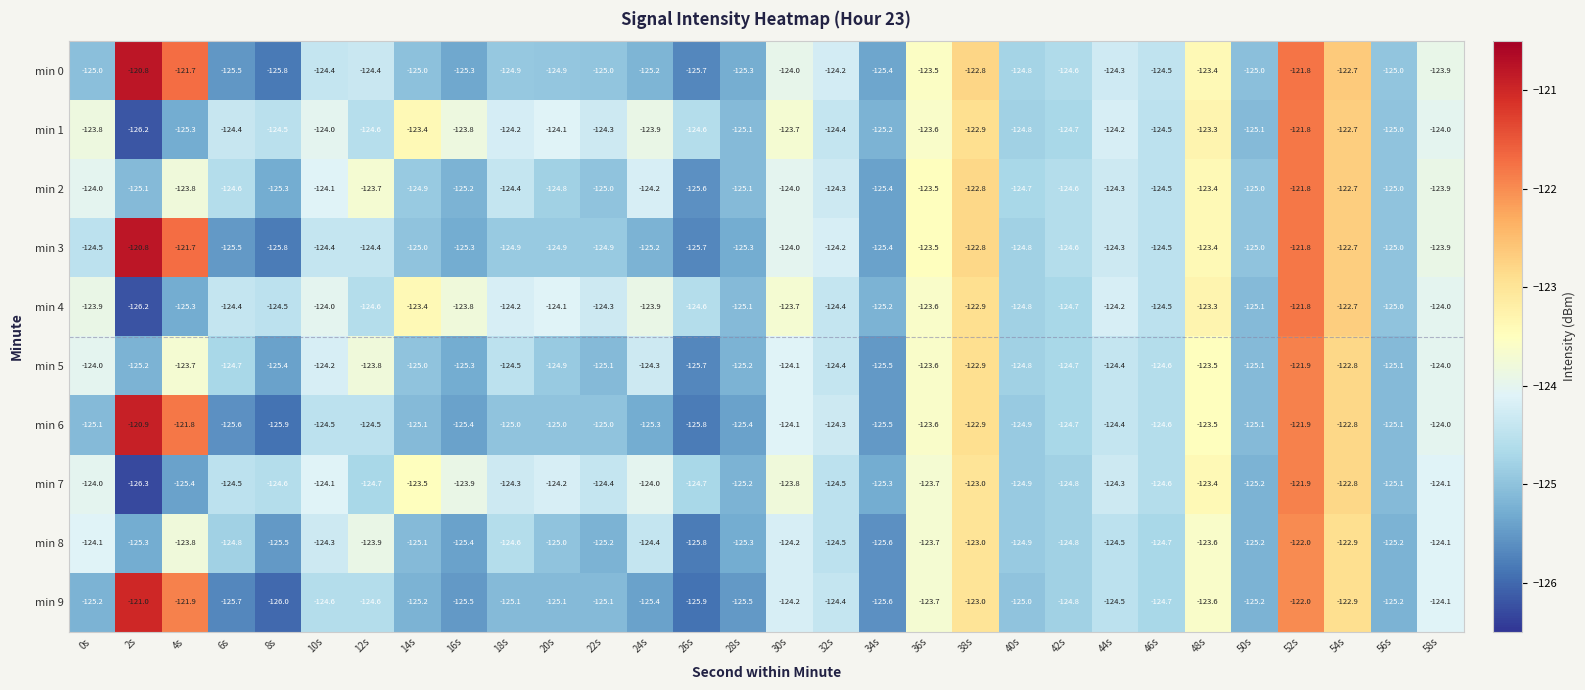

Where is min 3 nearest to the value -123?

38s